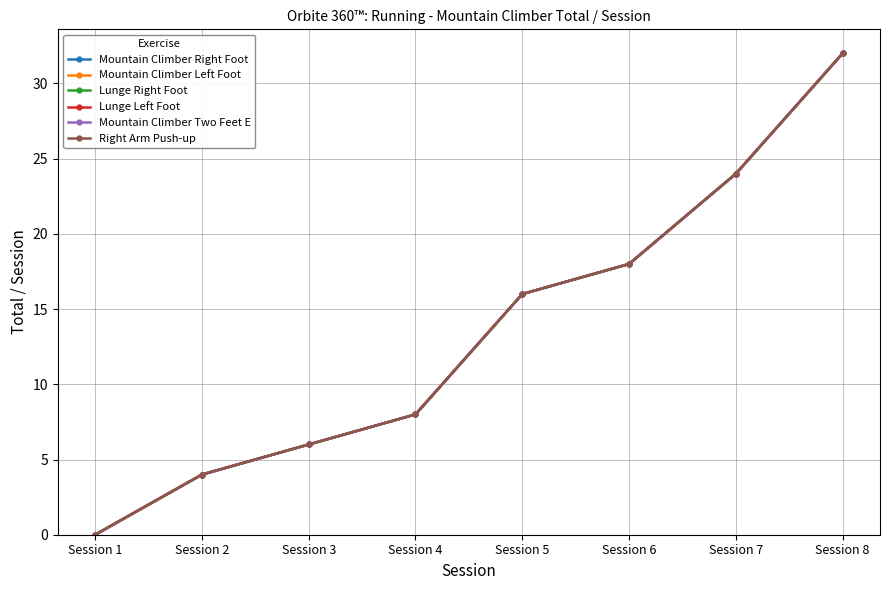

What is the sum of all Mountain Climber Left Foot values?

108